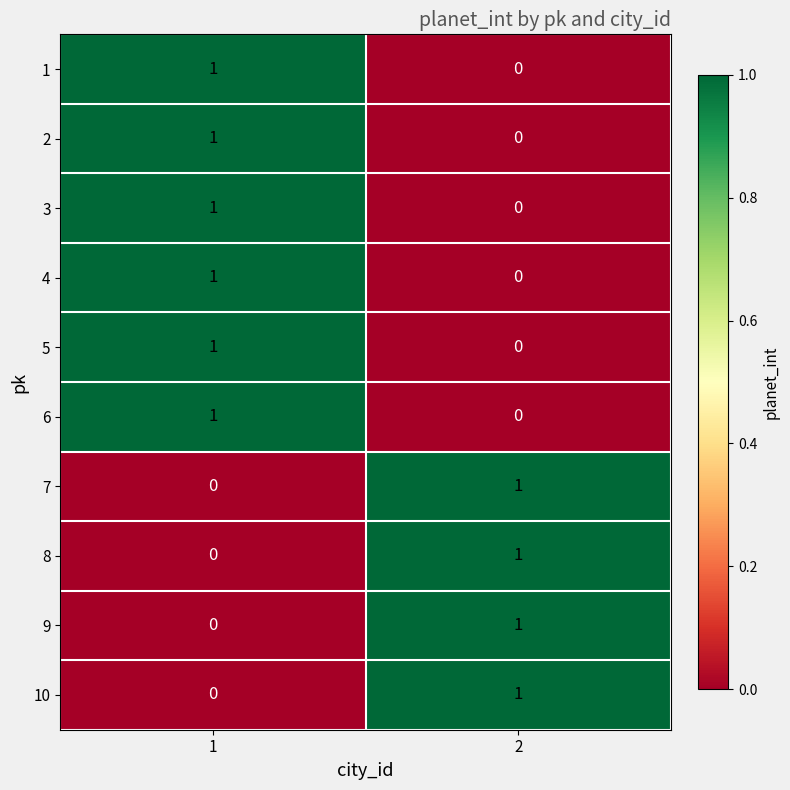

Is it true that 7 equals 0 at 1?

True